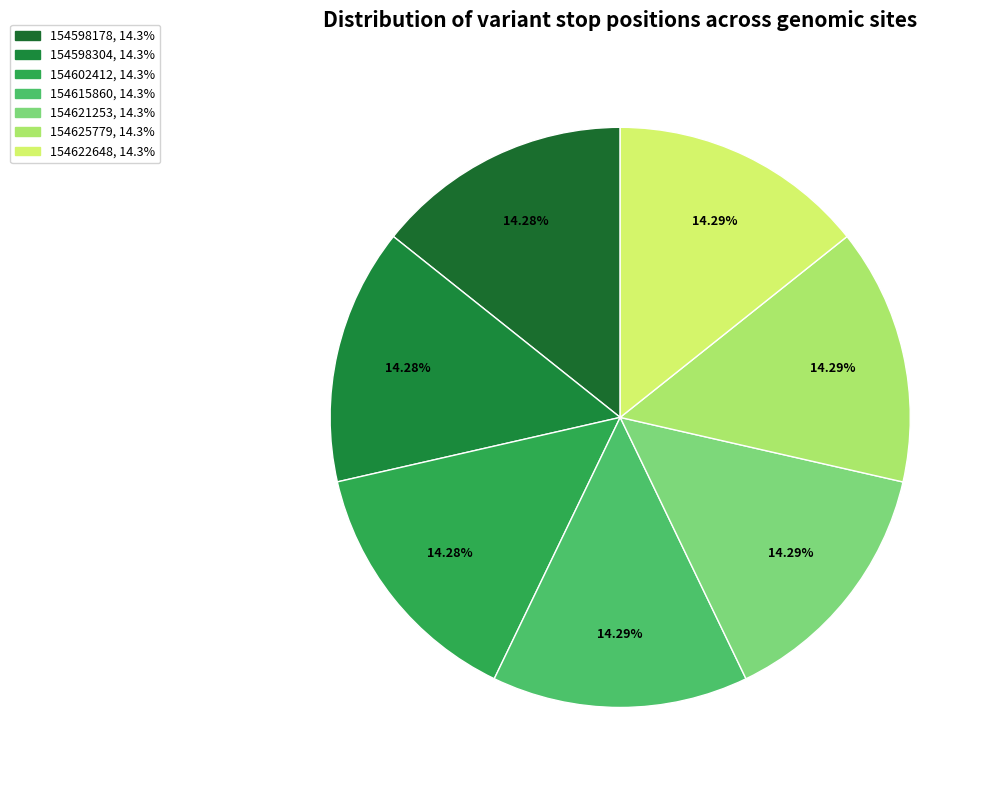

Does 154602412 represent more than half of the total?

No